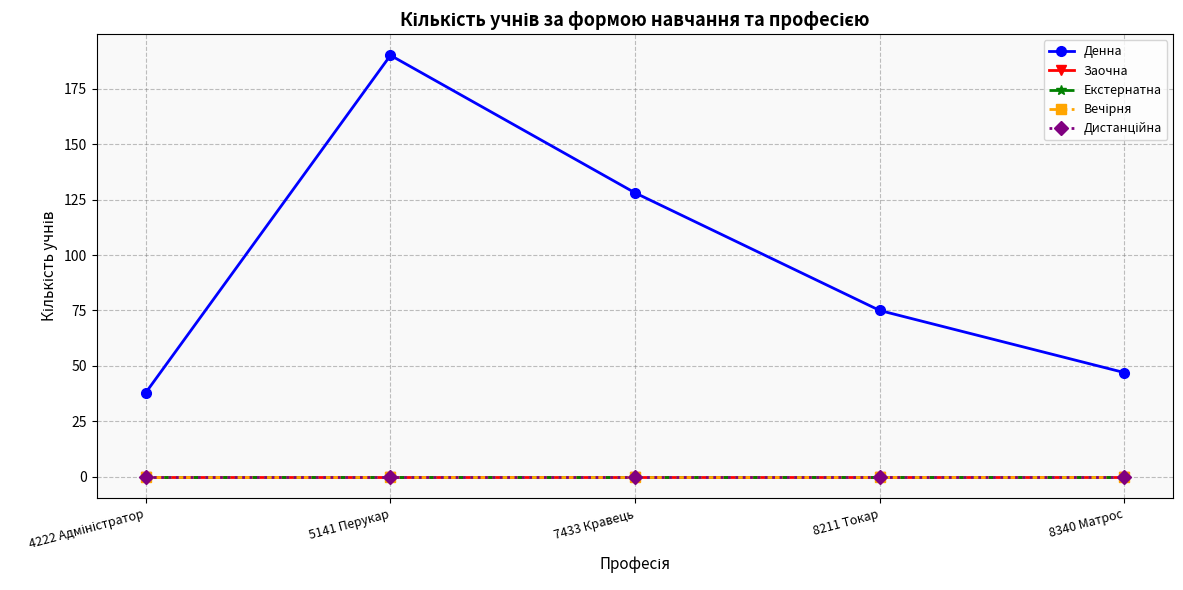

Reading left to right, extract all data points from this chart.

Денна: 38	190	128	75	47
Заочна: 0	0	0	0	0
Екстернатна: 0	0	0	0	0
Вечірня: 0	0	0	0	0
Дистанційна: 0	0	0	0	0